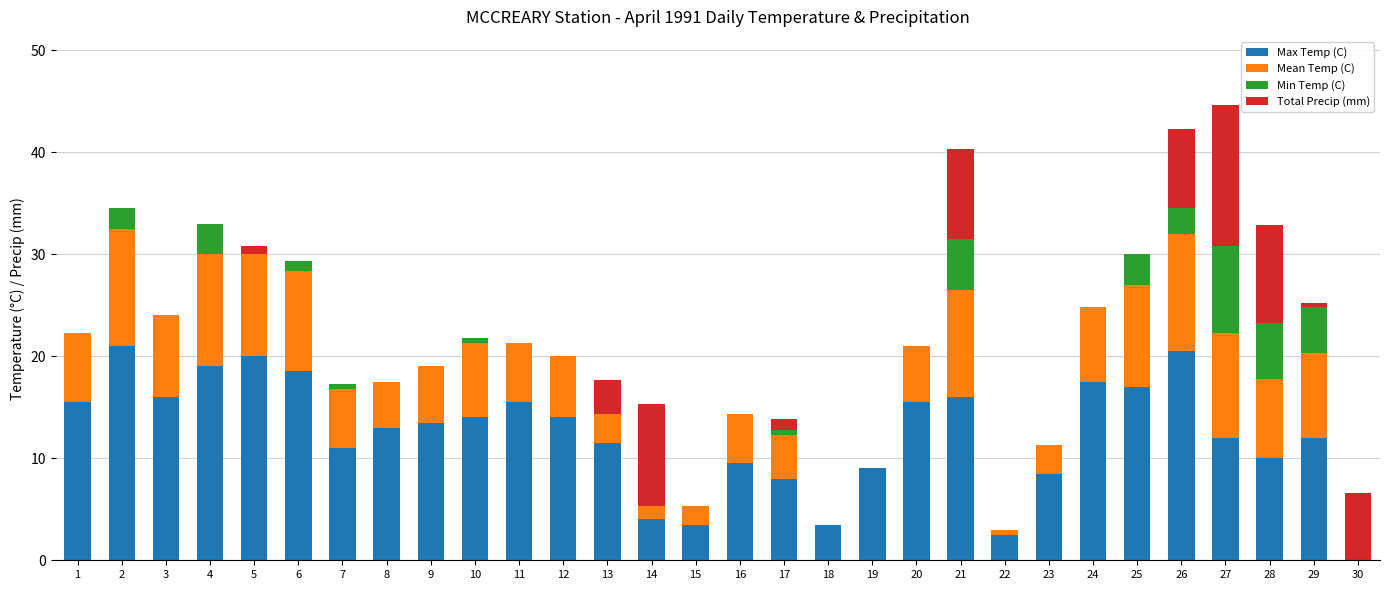

What is the total value across all series at 3?

24.0